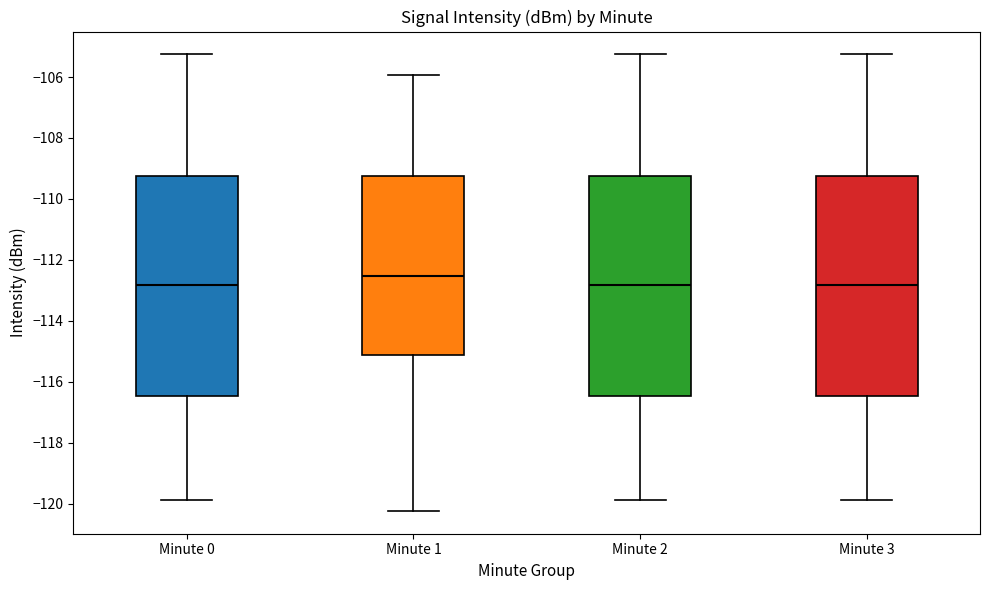

Reading left to right, read every box against the y-axis: the position of its median line, the range the box covers, and the ends of its whiskers. The values are not printed on the chart, so give them approximately, as read against the axis.

Minute 0: median -112.8, box -116.4 to -109.2, whiskers -119.8 to -105.2
Minute 1: median -112.6, box -115.2 to -109.2, whiskers -120.2 to -106.0
Minute 2: median -112.8, box -116.4 to -109.2, whiskers -119.8 to -105.2
Minute 3: median -112.8, box -116.4 to -109.2, whiskers -119.8 to -105.2